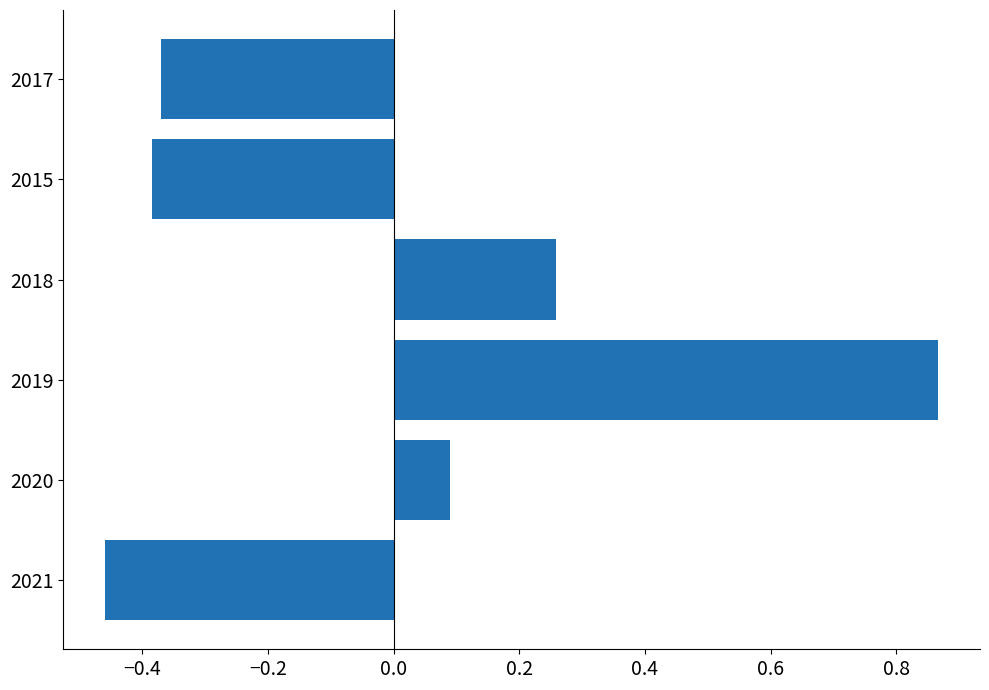

What is the difference between the maximum and minimum values?

1.3